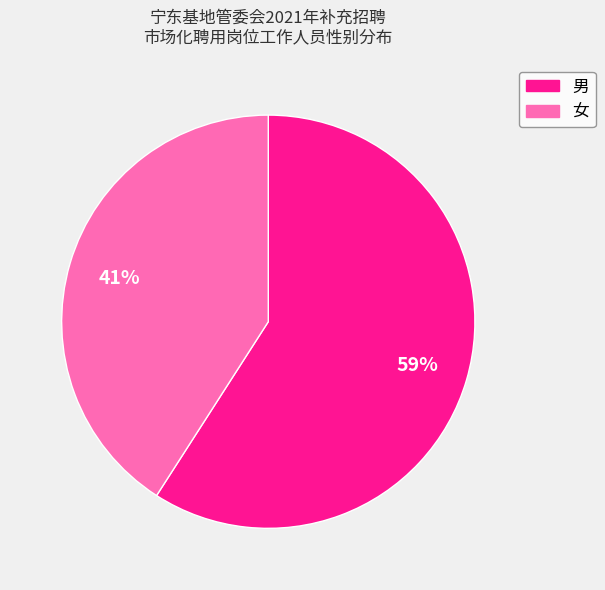

What percentage is the 女 slice, to the nearest percent?

41%